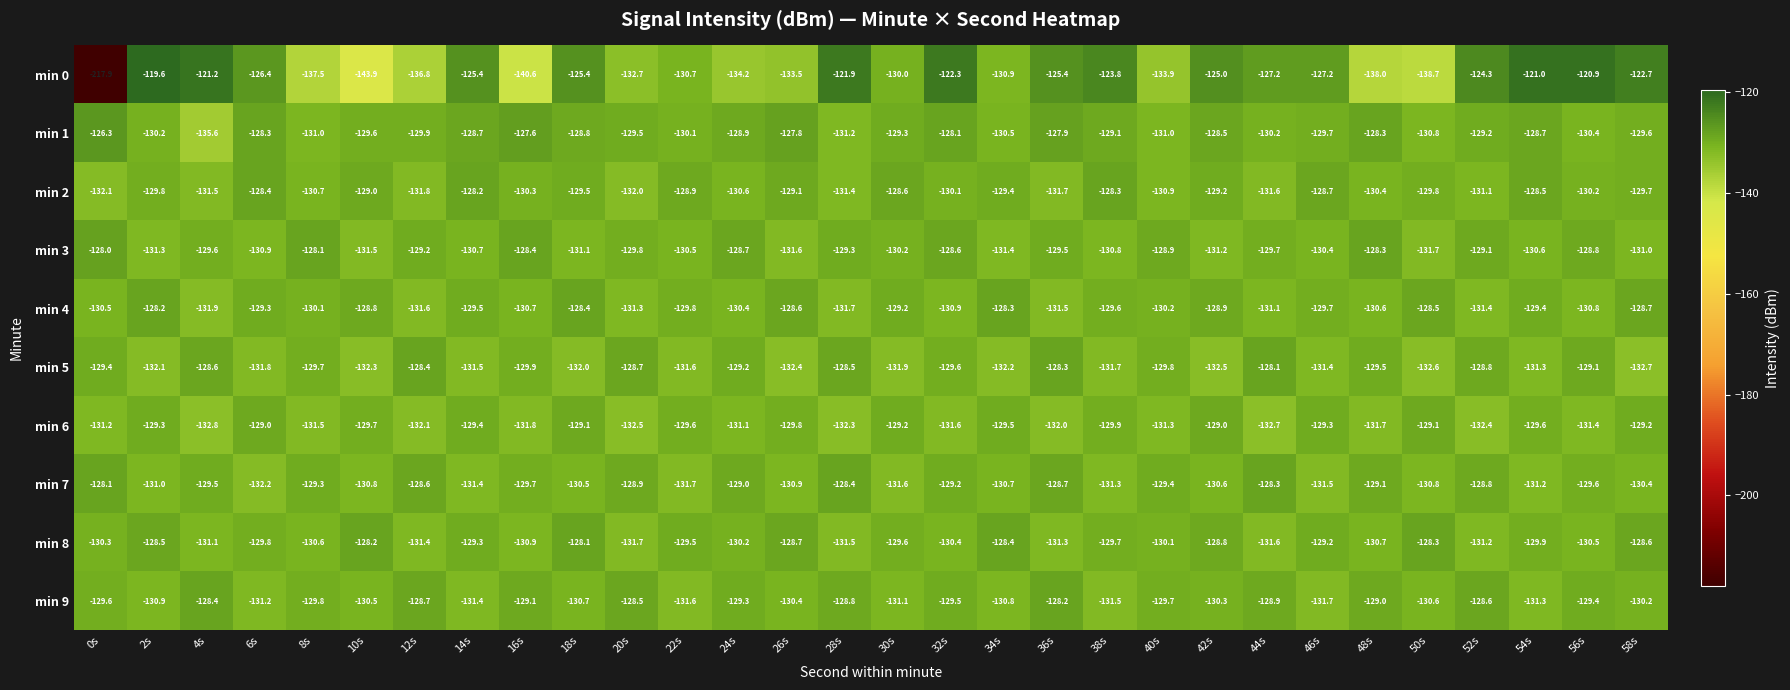

Where is min 4 nearest to the value -130?

8s